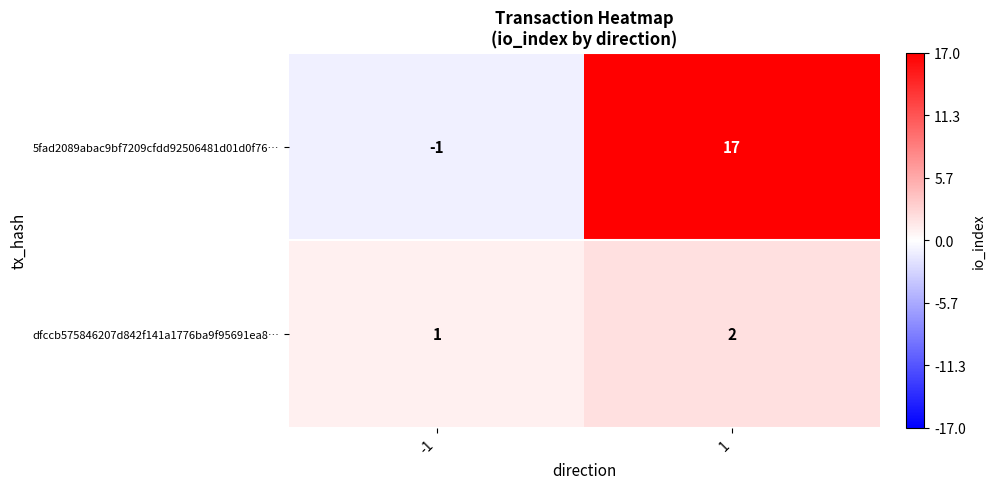

Reading left to right, list all the values displayed in this chart.

5fad2089abac9bf7209cfdd92506481d01d0f76…: -1	17
dfccb575846207d842f141a1776ba9f95691ea8…: 1	2